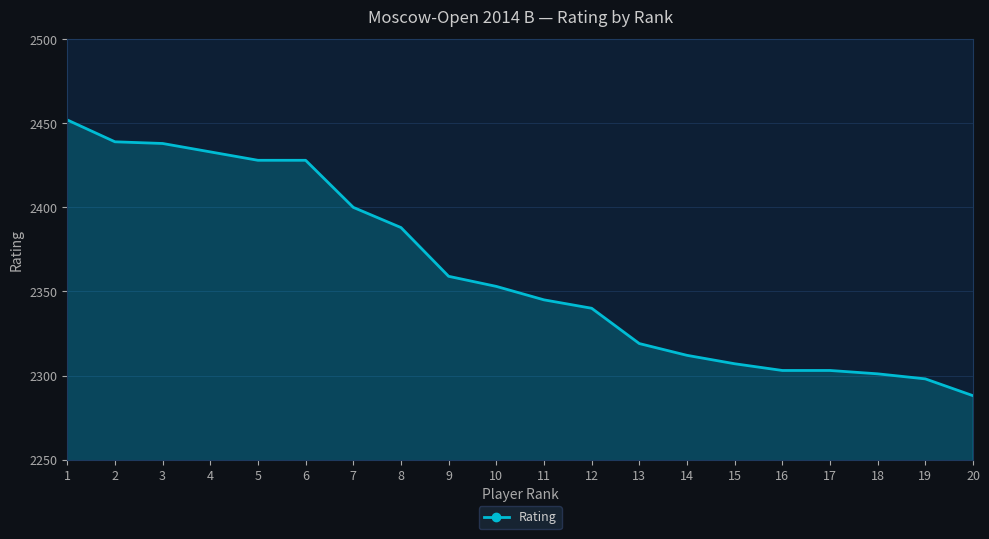

What is the difference between the values at 15 and 11?

38